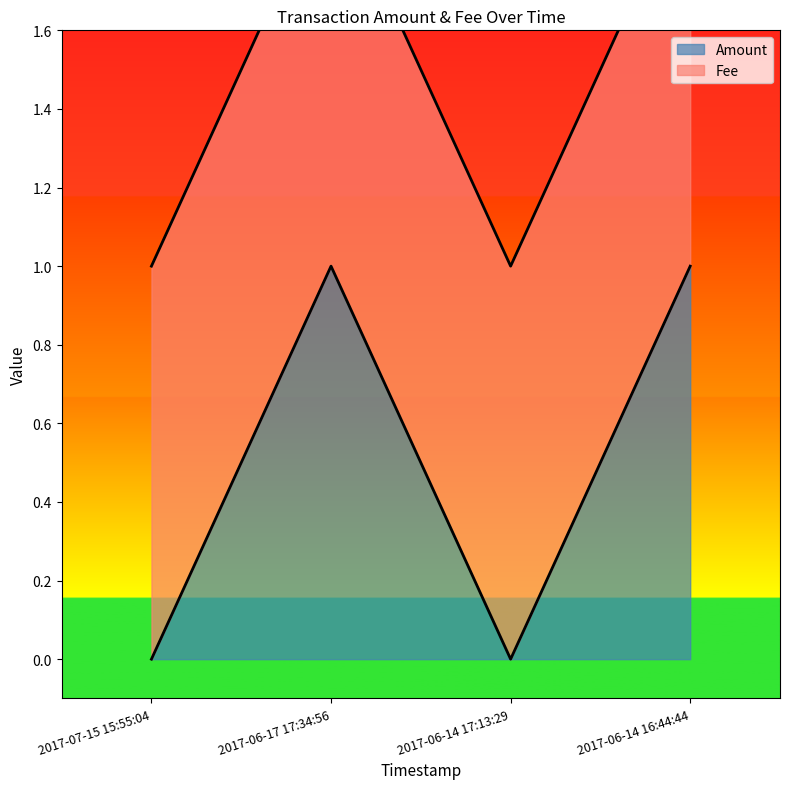

What is the label of the 2nd point from the right?

2017-06-14 17:13:29